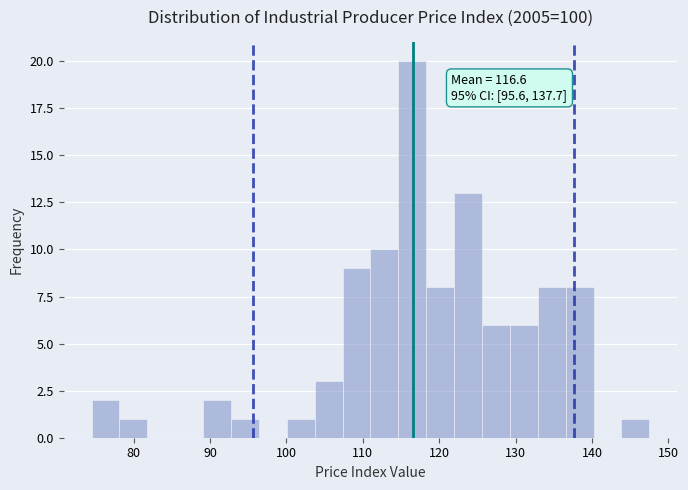

Read against the x-axis, roughly where is the centre of the tallest bar?

116